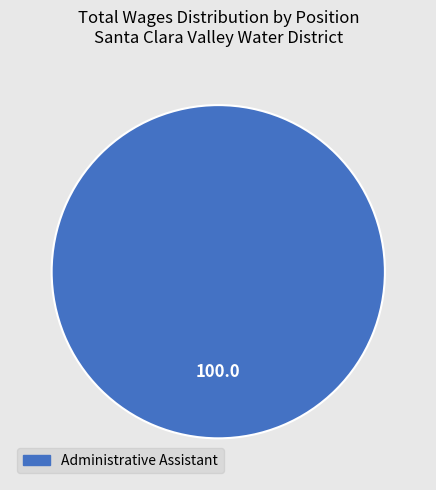

Is there any slice that represents more than half of the pie?

Yes